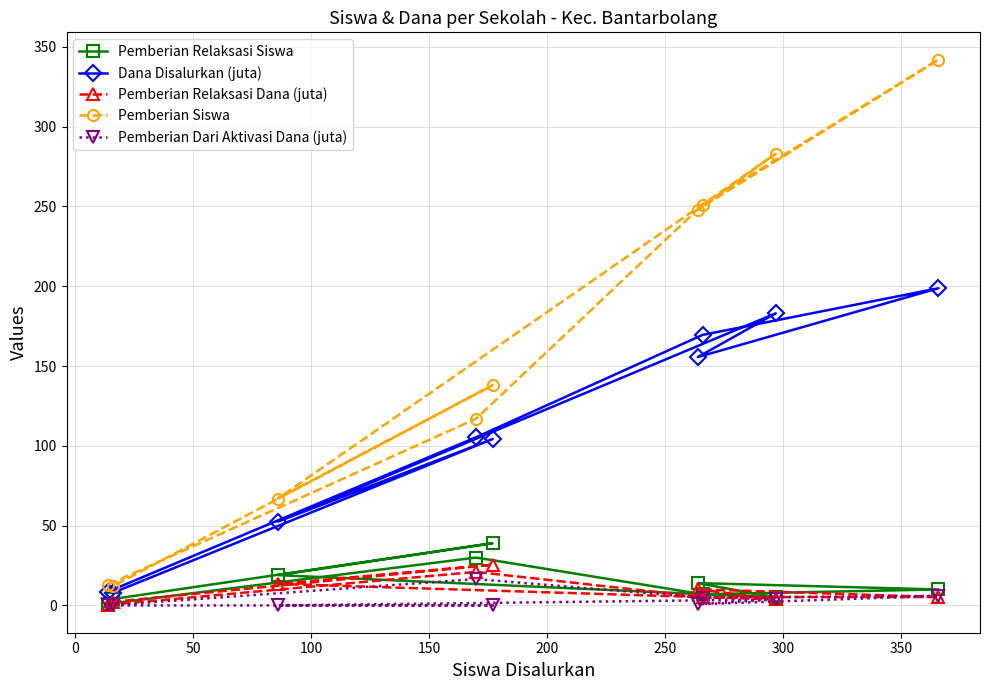

What is the sum of all Pemberian Relaksasi Dana (juta) values?

87.0